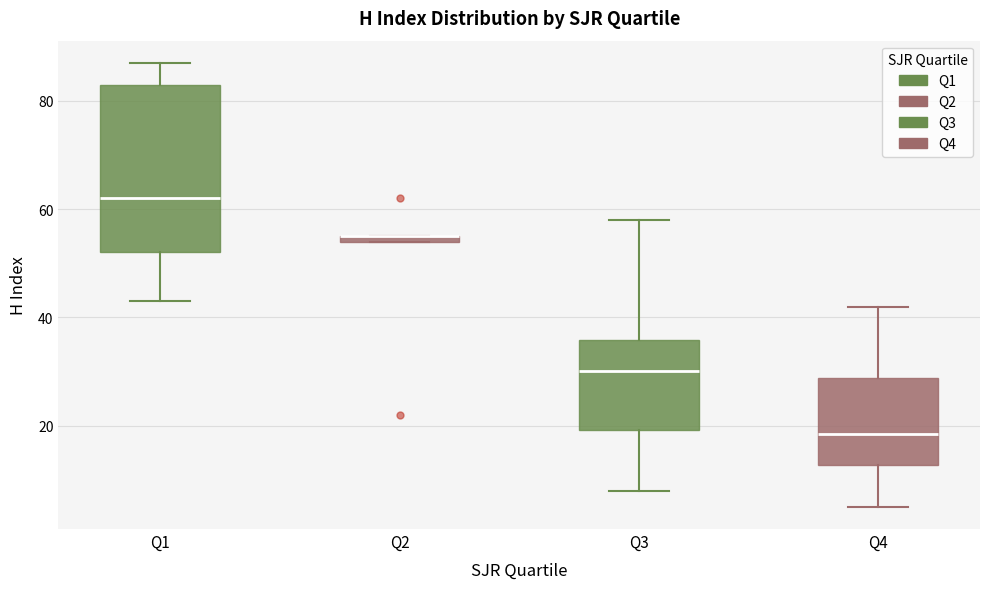

Which box is the tallest, from its lower edge to its upper edge?

Q1